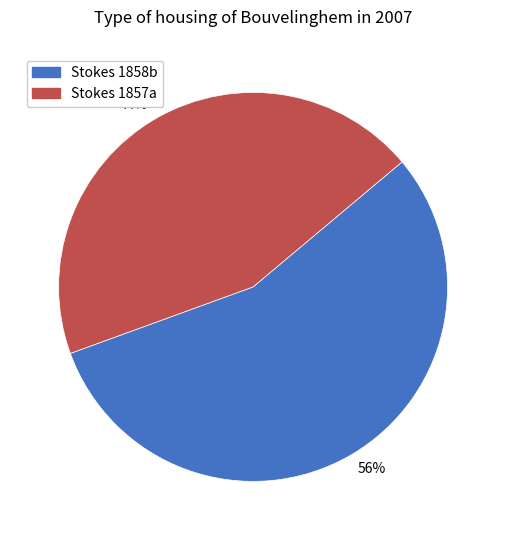

Does any single category account for the majority?

Yes